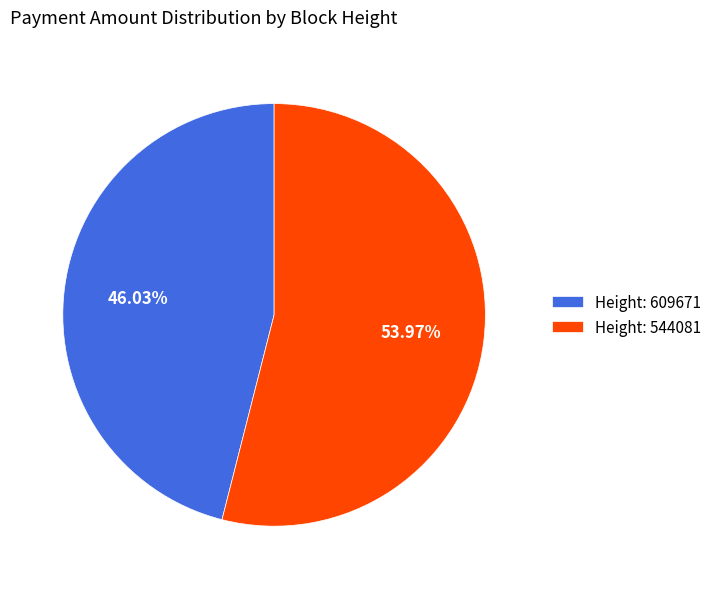

Does Height: 609671 represent more than half of the total?

No